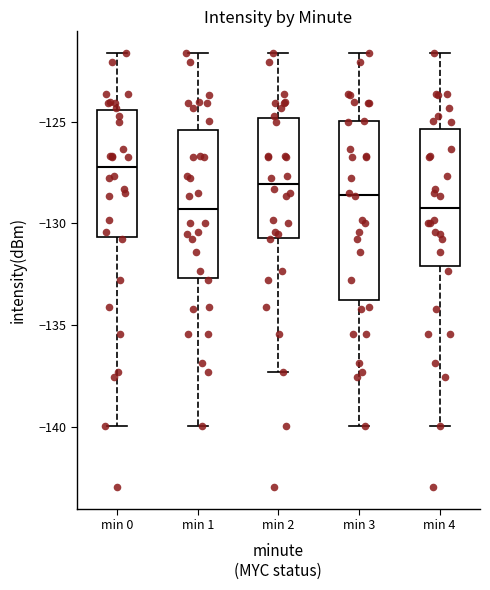

Reading left to right, read every box against the y-axis: the position of its median line, the range the box covers, and the ends of its whiskers. The values are not printed on the chart, so give them approximately, as read against the axis.

min 0: median -127.0, box -130.5 to -124.5, whiskers -140.0 to -121.5
min 1: median -129.5, box -132.5 to -125.5, whiskers -140.0 to -121.5
min 2: median -128.0, box -130.5 to -125.0, whiskers -137.5 to -121.5
min 3: median -128.5, box -134.0 to -125.0, whiskers -140.0 to -121.5
min 4: median -129.0, box -132.0 to -125.5, whiskers -140.0 to -121.5